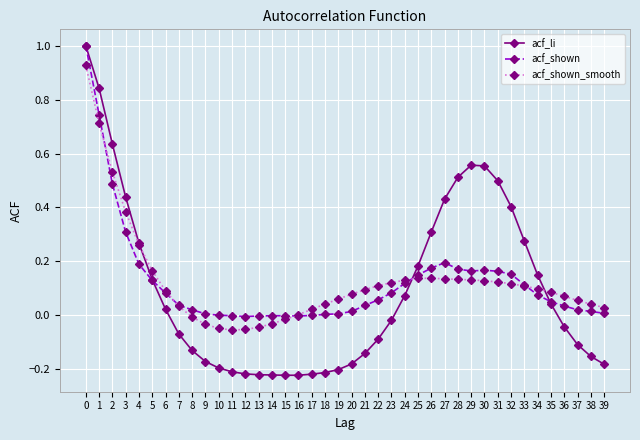

Is the value of acf_shown_smooth at 21 greater than the value of acf_li at 7?

Yes